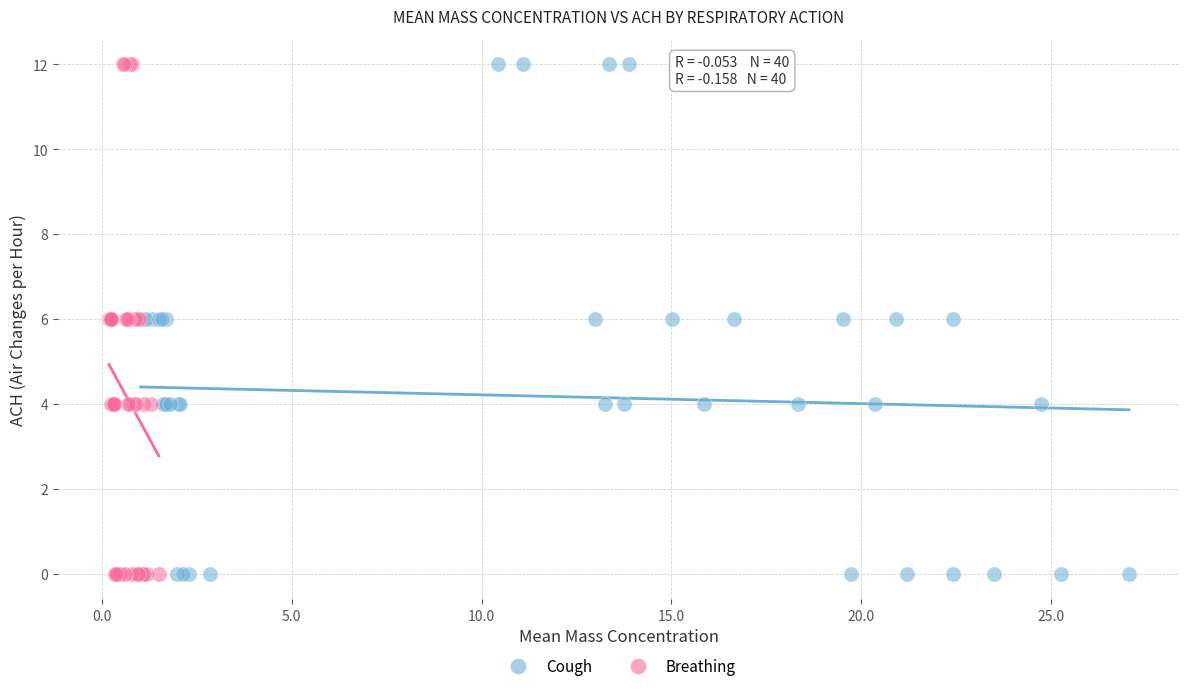

What are all the series names shown in the legend?

Cough, Breathing